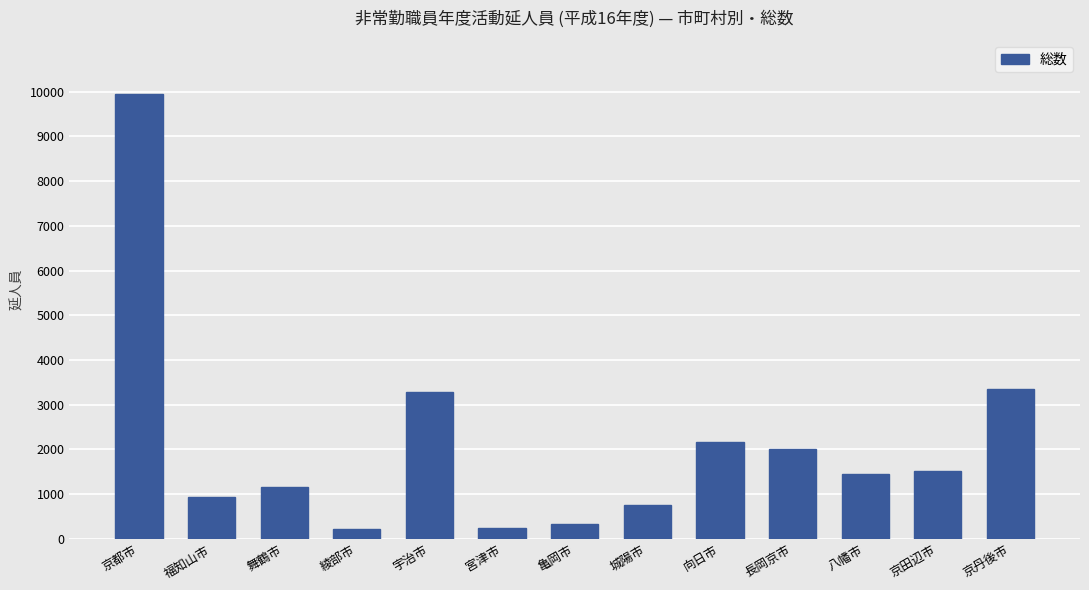

What is the average value?

2110